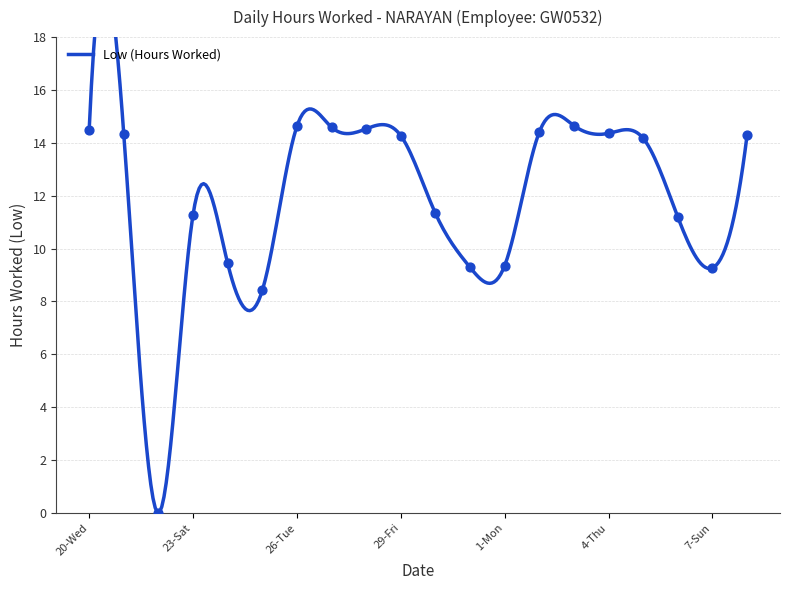

Approximately how many times larger is the value at 30-Sat compared to 26-Tue?

0.8